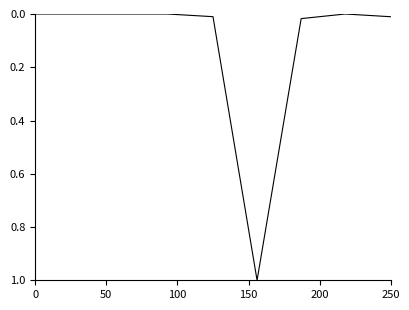

What is the difference between the maximum and second lowest values?

1.0